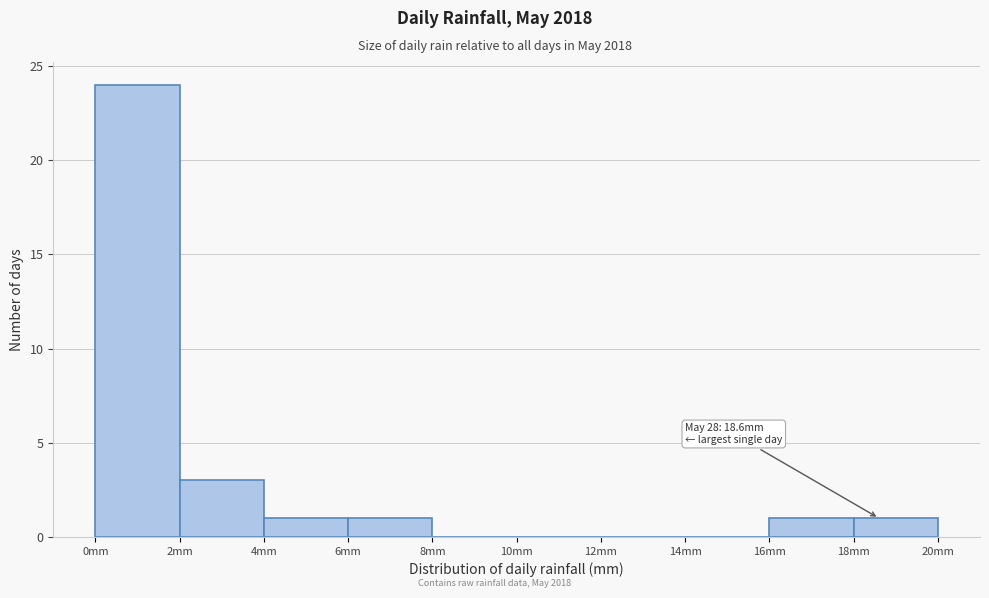

Which range on the x-axis has the tallest bar?

0 to 2